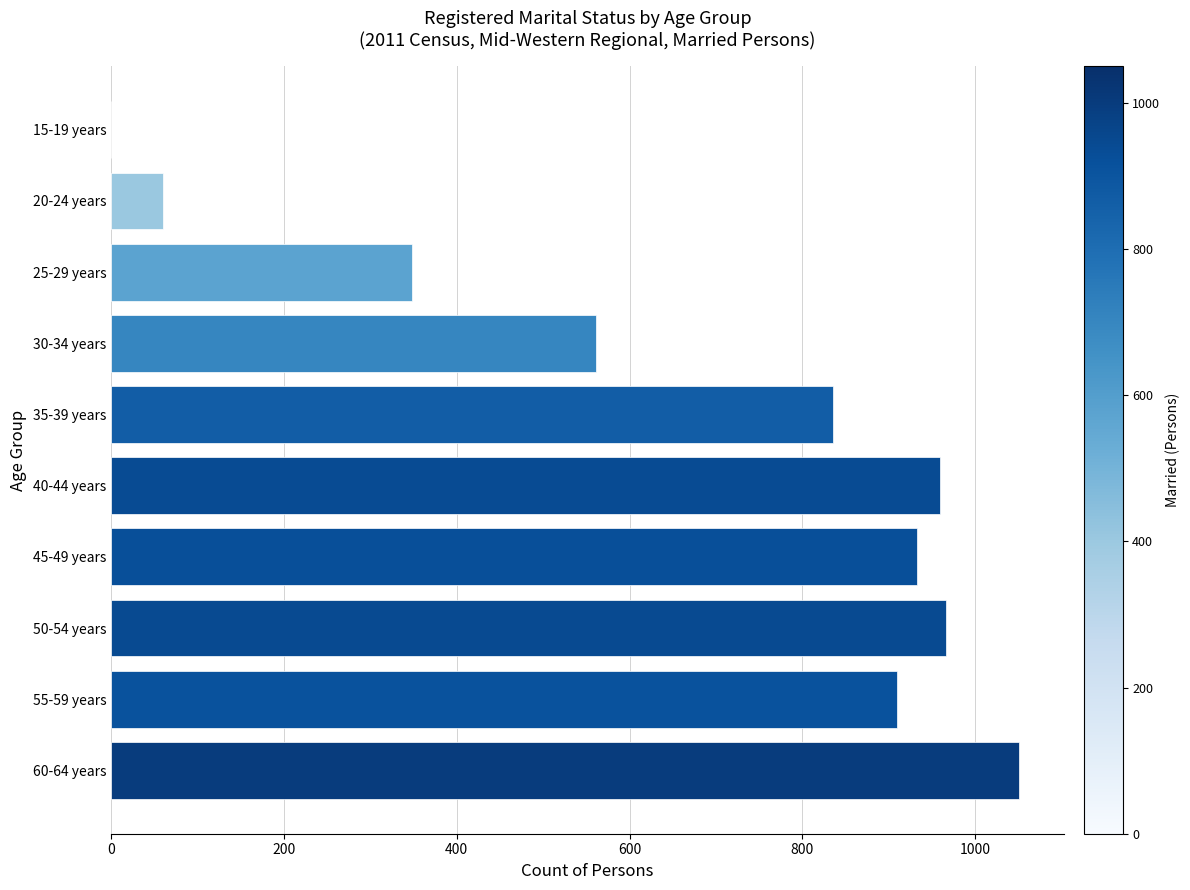

What is the change in value from 55-59 years to 40-44 years?

+50